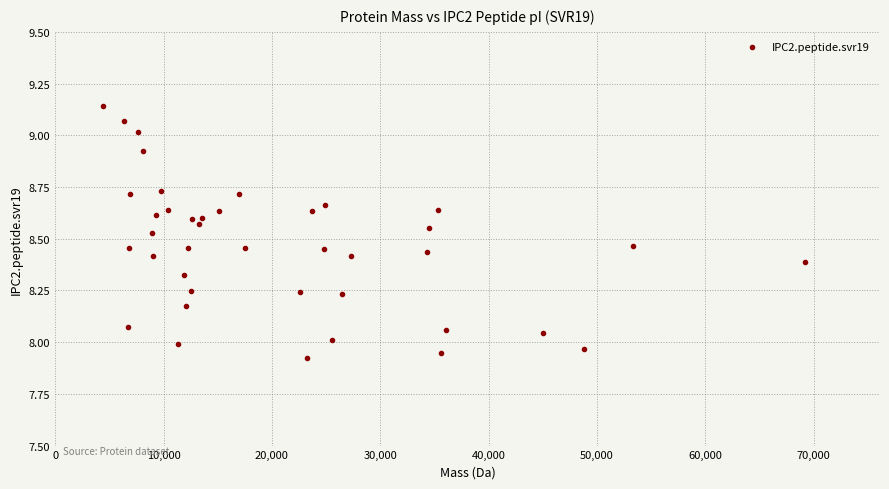

What is the range of Y values (max minus min)?

1.2